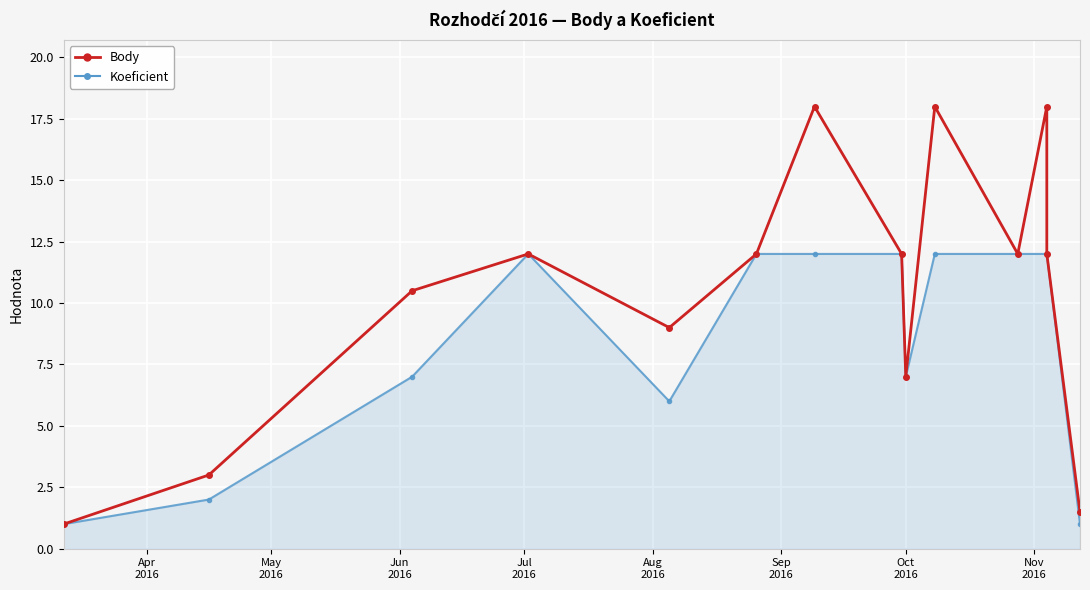

At which category is the sum across all series the highest?

Oct
2016